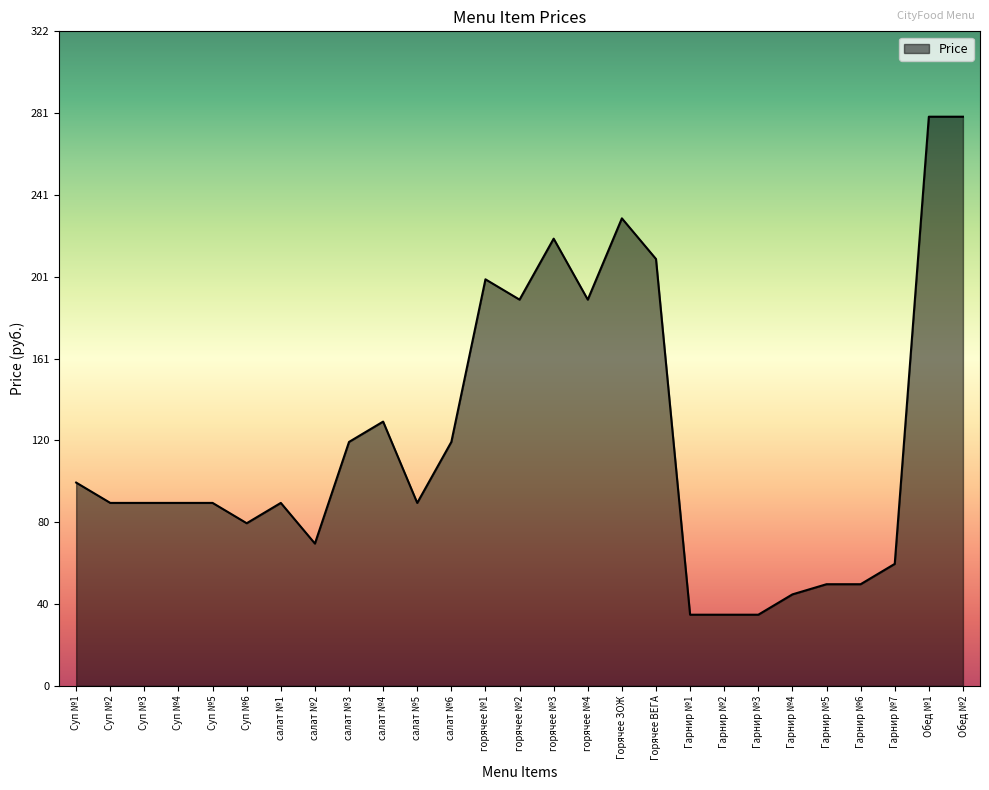

Reading left to right, what are all the values shown in this chart?

100	90	90	90	90	80	90	70	120	130	90	120	200	190	220	190	230	210	35	35	35	45	50	50	60	280	280